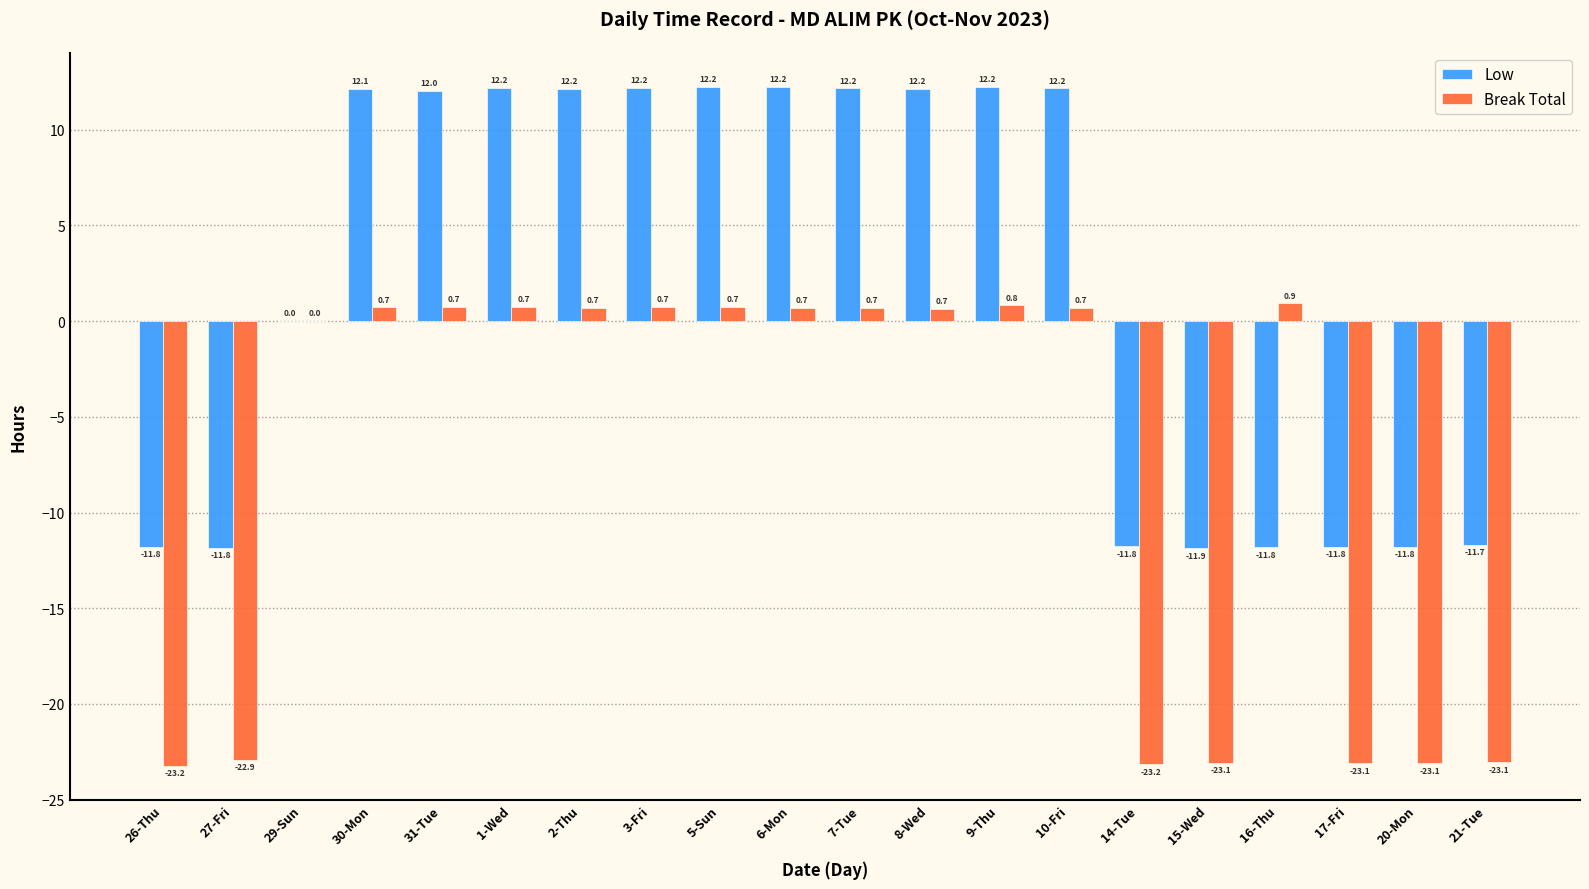

What is the maximum value for Break Total?

0.9